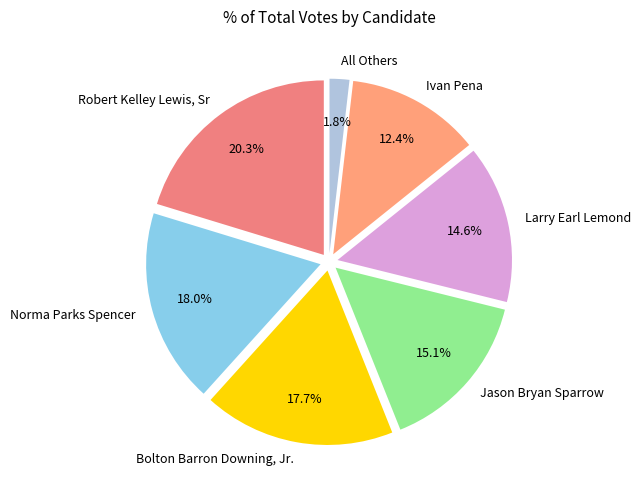

To the nearest percent, what is the average slice percentage?

14%